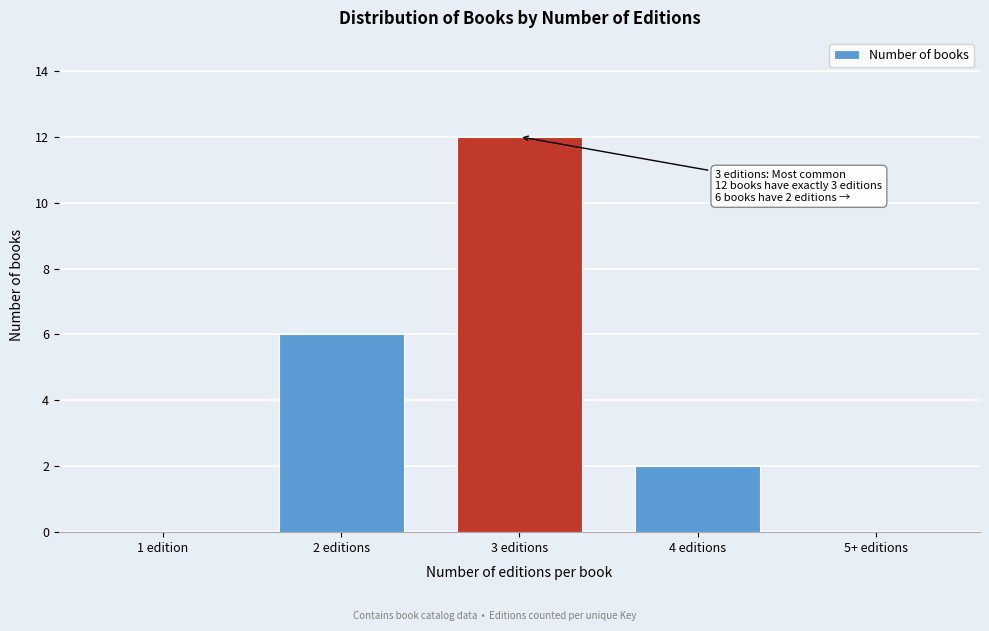

Reading left to right, transcribe all the data shown in this chart.

1 edition=0	2 editions=6	3 editions=12	4 editions=2	5+ editions=0